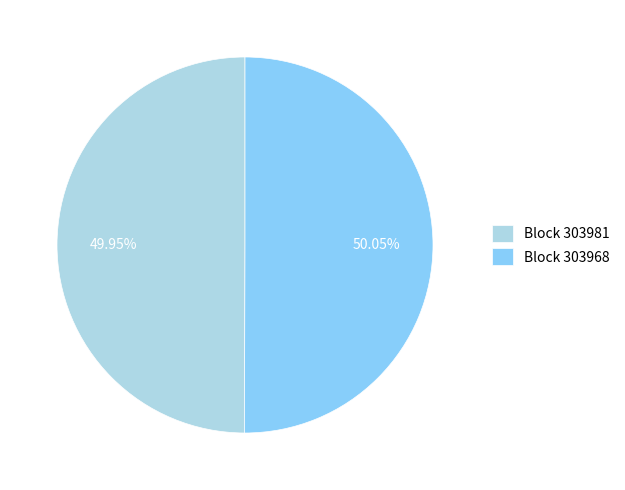

To the nearest percent, what is the average slice percentage?

50%